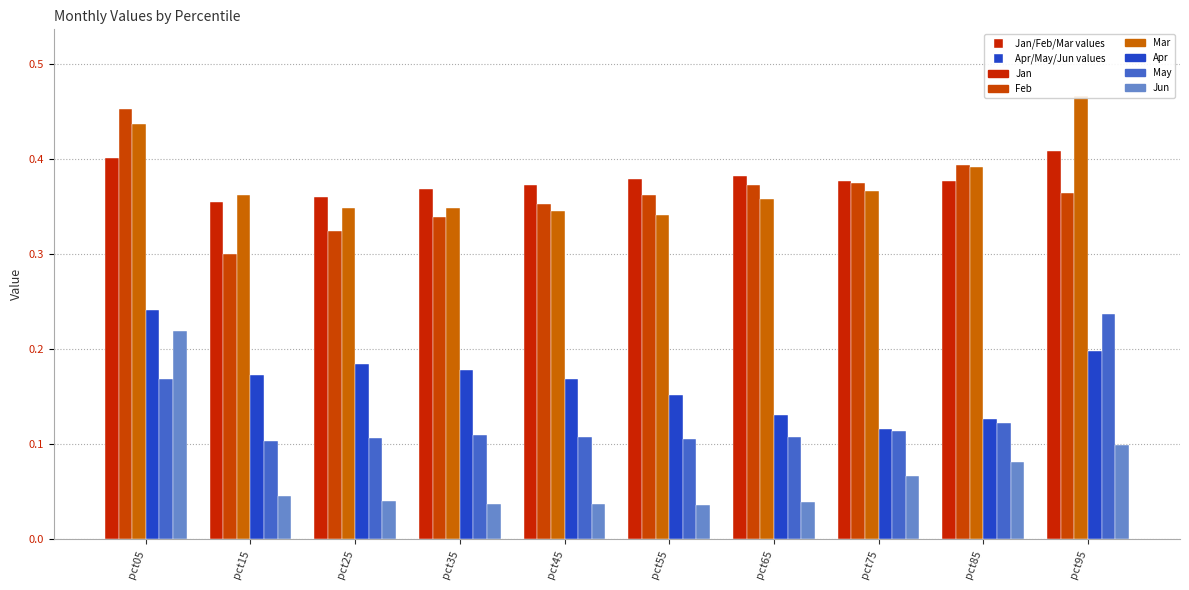

What is the greatest value displayed?

0.5